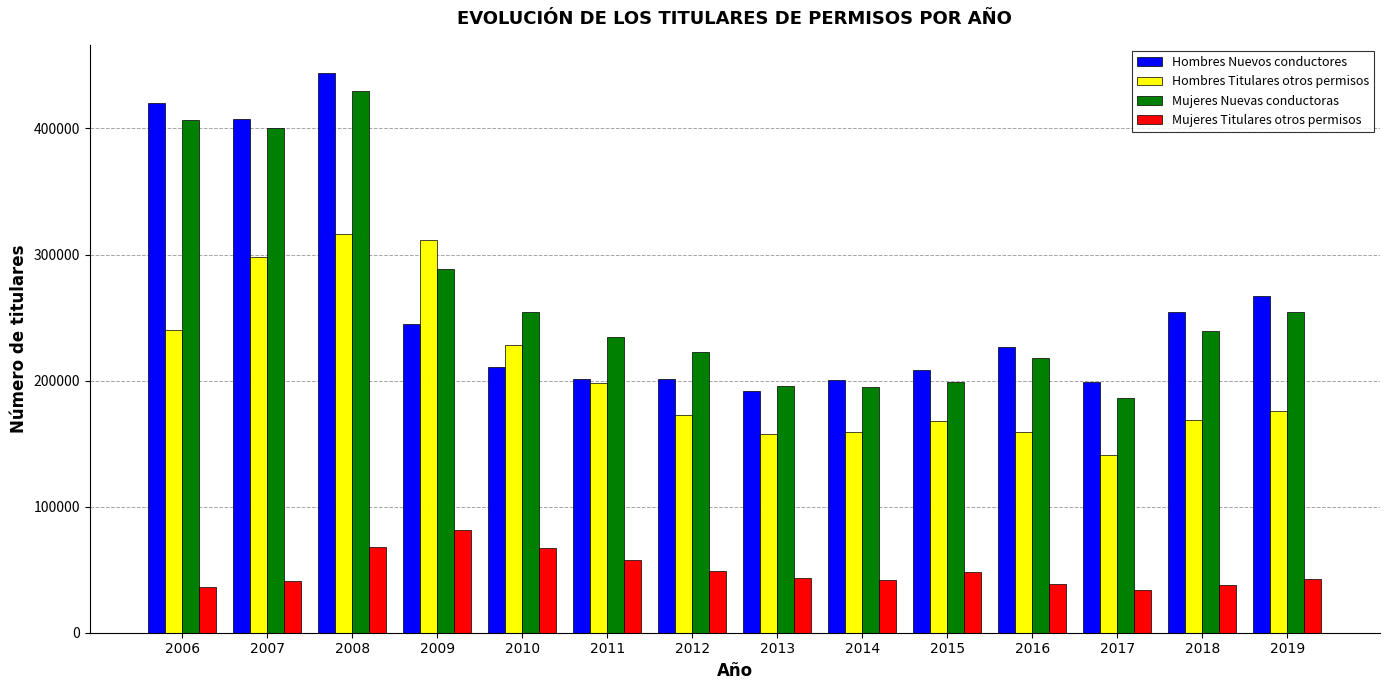

The value of Mujeres Nuevas conductoras at 2009 is 398313. True or false?

False